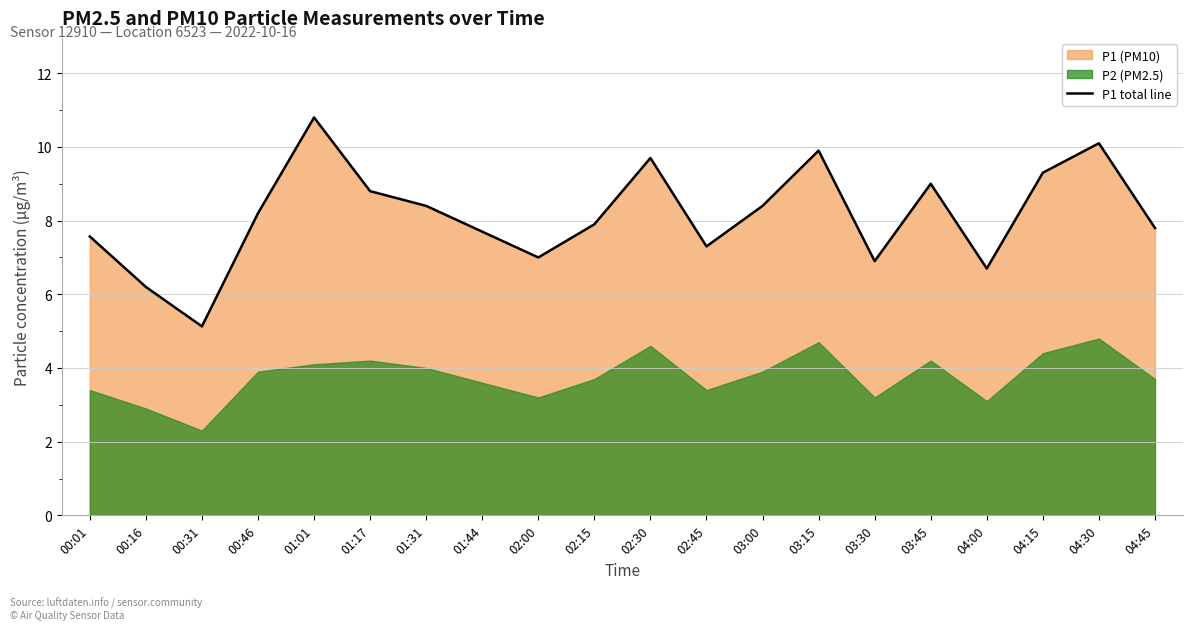

What is the difference between the second highest and second lowest values?

3.9